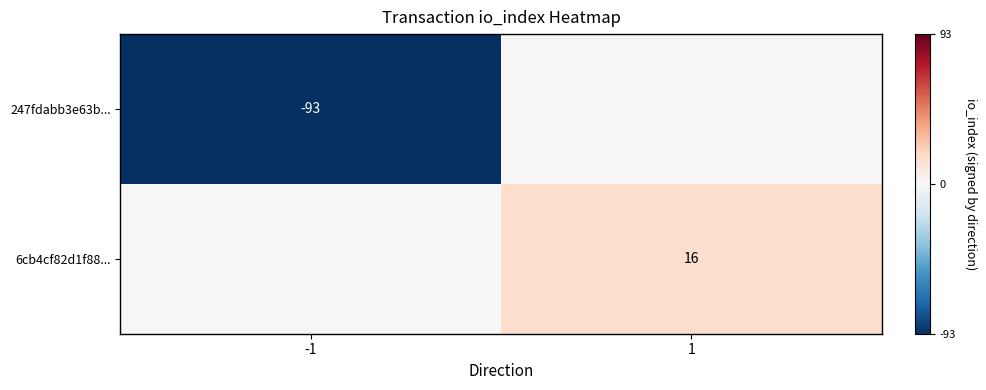

Is the value of 247fdabb3e63b... at -1 greater than the value of 6cb4cf82d1f88... at 1?

No